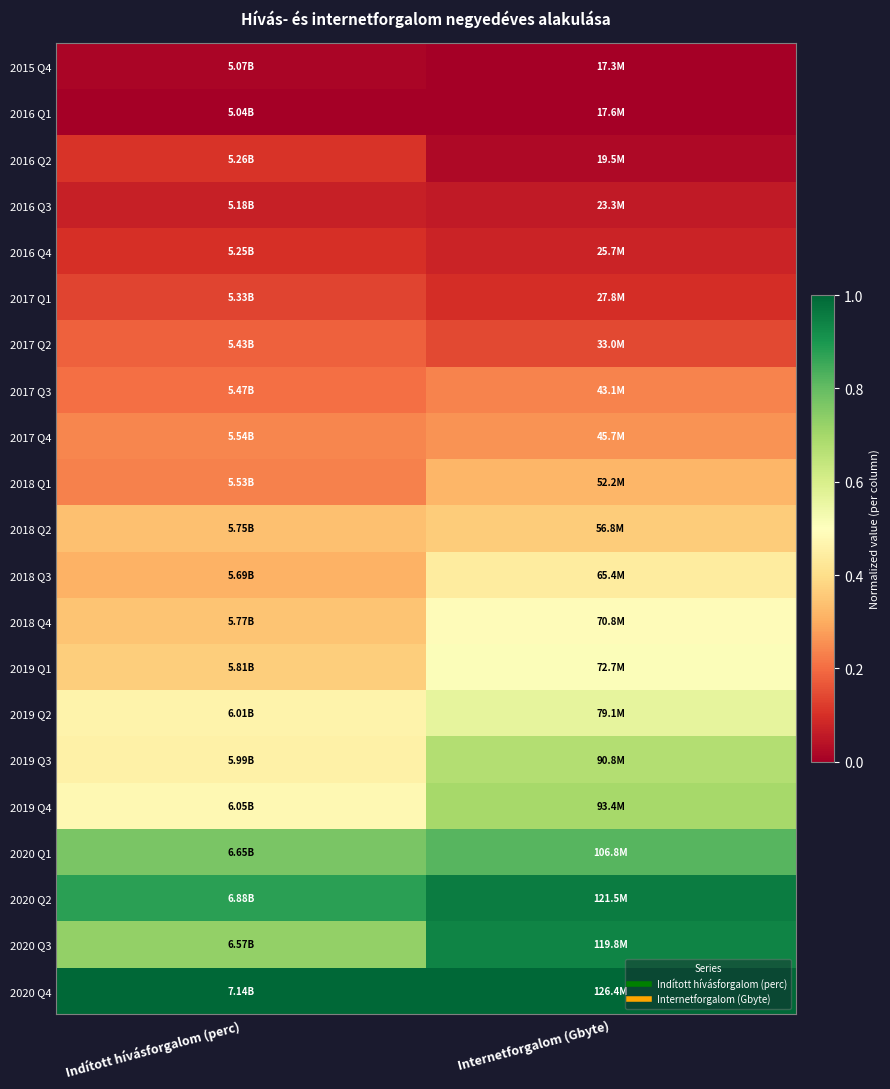

Reading left to right, extract all data points from this chart.

2015 Q4: Indított hívásforgalom (perc)=0.0	Internetforgalom (Gbyte)=0.0
2016 Q1: Indított hívásforgalom (perc)=0.0	Internetforgalom (Gbyte)=0.0
2016 Q2: Indított hívásforgalom (perc)=0.1	Internetforgalom (Gbyte)=0.0
2016 Q3: Indított hívásforgalom (perc)=0.1	Internetforgalom (Gbyte)=0.1
2016 Q4: Indított hívásforgalom (perc)=0.1	Internetforgalom (Gbyte)=0.1
2017 Q1: Indított hívásforgalom (perc)=0.1	Internetforgalom (Gbyte)=0.1
2017 Q2: Indított hívásforgalom (perc)=0.2	Internetforgalom (Gbyte)=0.1
2017 Q3: Indított hívásforgalom (perc)=0.2	Internetforgalom (Gbyte)=0.2
2017 Q4: Indított hívásforgalom (perc)=0.2	Internetforgalom (Gbyte)=0.3
2018 Q1: Indított hívásforgalom (perc)=0.2	Internetforgalom (Gbyte)=0.3
2018 Q2: Indított hívásforgalom (perc)=0.3	Internetforgalom (Gbyte)=0.4
2018 Q3: Indított hívásforgalom (perc)=0.3	Internetforgalom (Gbyte)=0.4
2018 Q4: Indított hívásforgalom (perc)=0.3	Internetforgalom (Gbyte)=0.5
2019 Q1: Indított hívásforgalom (perc)=0.4	Internetforgalom (Gbyte)=0.5
2019 Q2: Indított hívásforgalom (perc)=0.5	Internetforgalom (Gbyte)=0.6
2019 Q3: Indított hívásforgalom (perc)=0.5	Internetforgalom (Gbyte)=0.7
2019 Q4: Indított hívásforgalom (perc)=0.5	Internetforgalom (Gbyte)=0.7
2020 Q1: Indított hívásforgalom (perc)=0.8	Internetforgalom (Gbyte)=0.8
2020 Q2: Indított hívásforgalom (perc)=0.9	Internetforgalom (Gbyte)=1.0
2020 Q3: Indított hívásforgalom (perc)=0.7	Internetforgalom (Gbyte)=0.9
2020 Q4: Indított hívásforgalom (perc)=1.0	Internetforgalom (Gbyte)=1.0